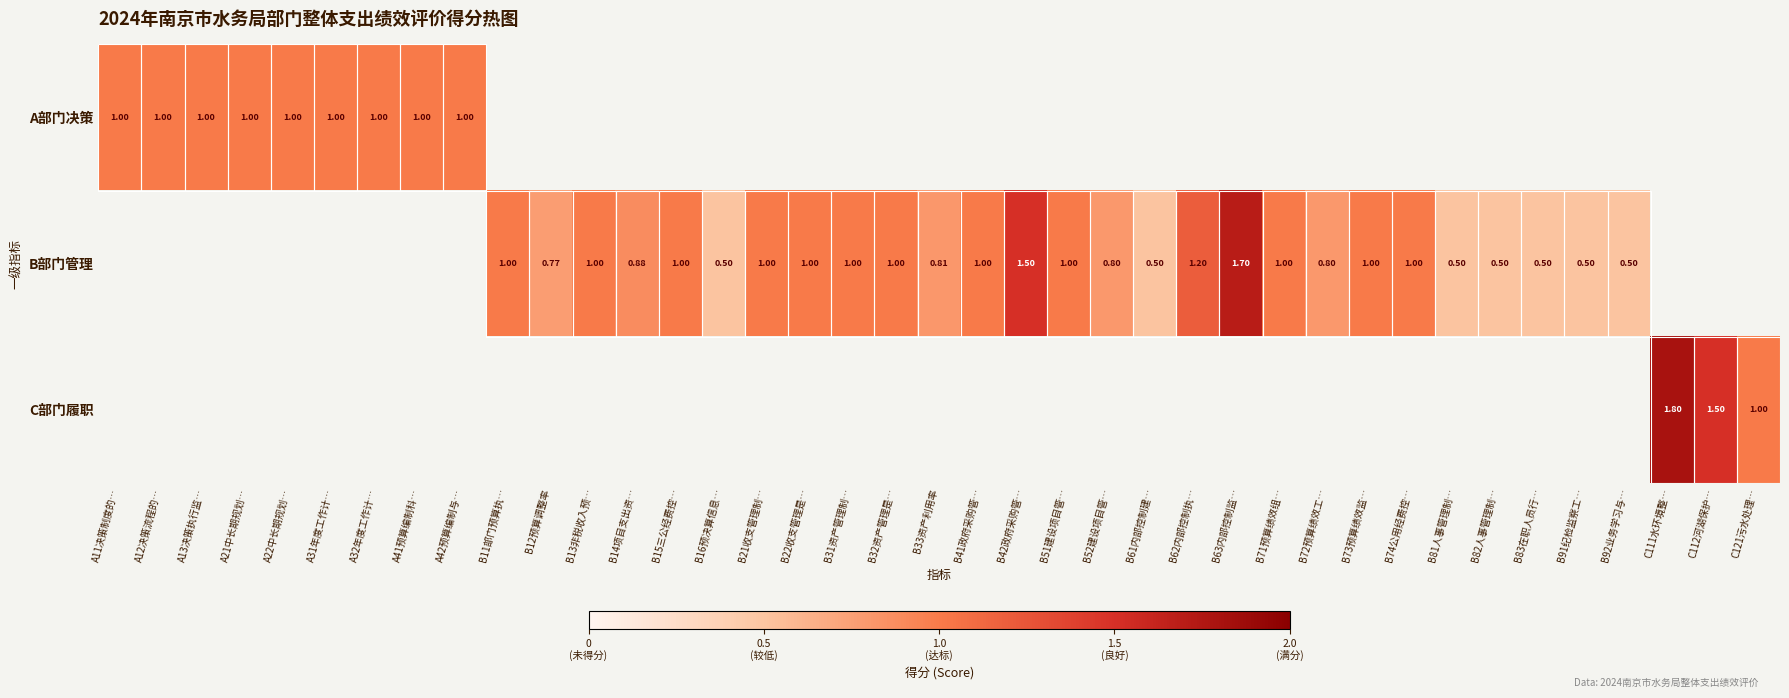

Is the value of A部门决策 at B83在职人员行… greater than the value of C部门履职 at B63内部控制监…?

No